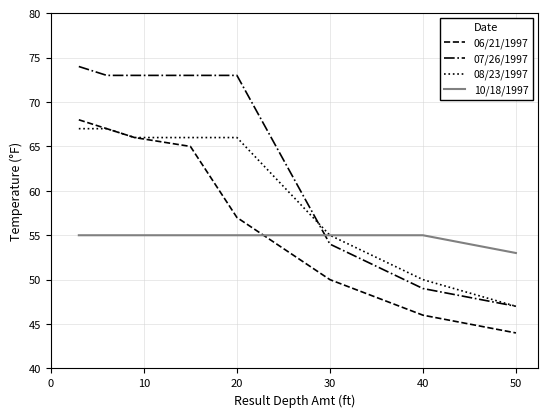

Which series has the widest spread of values?

07/26/1997